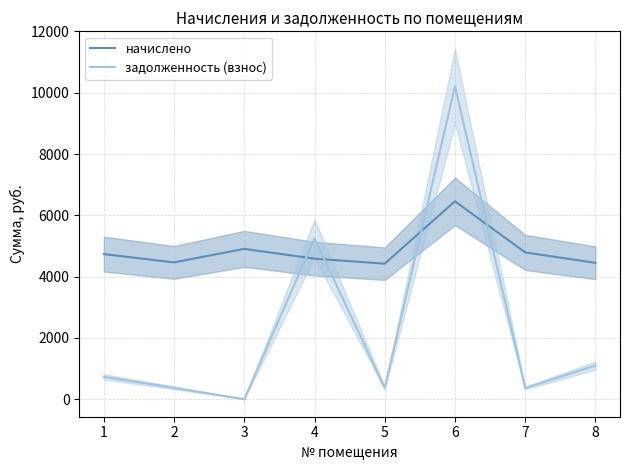

What are all the series names shown in the legend?

начислено, задолженность (взнос)